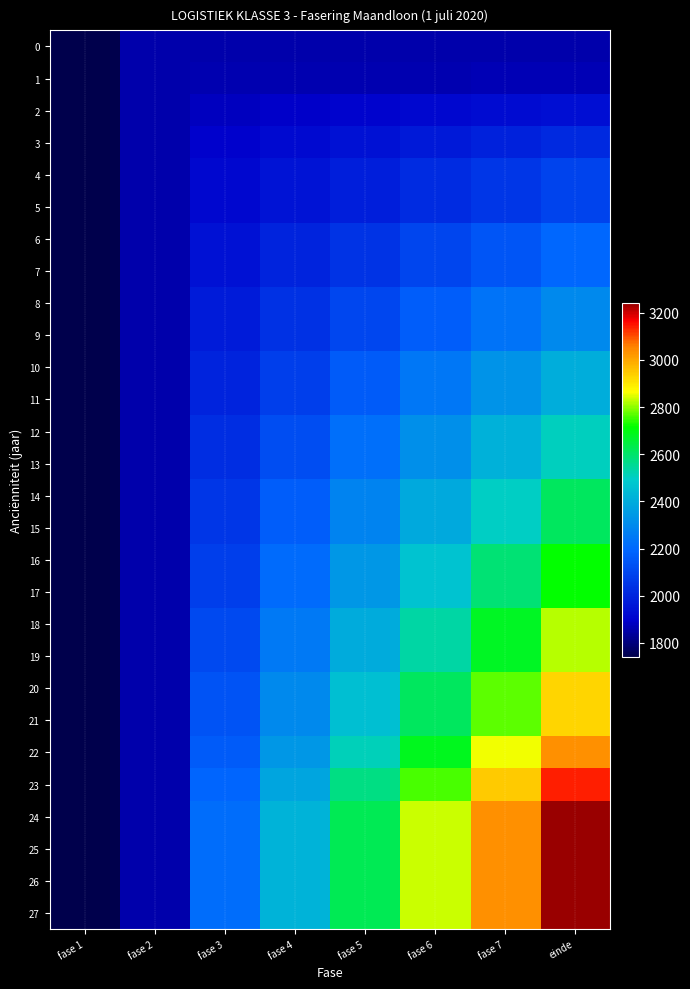

At which category does the chart reach its peak across all series?

einde